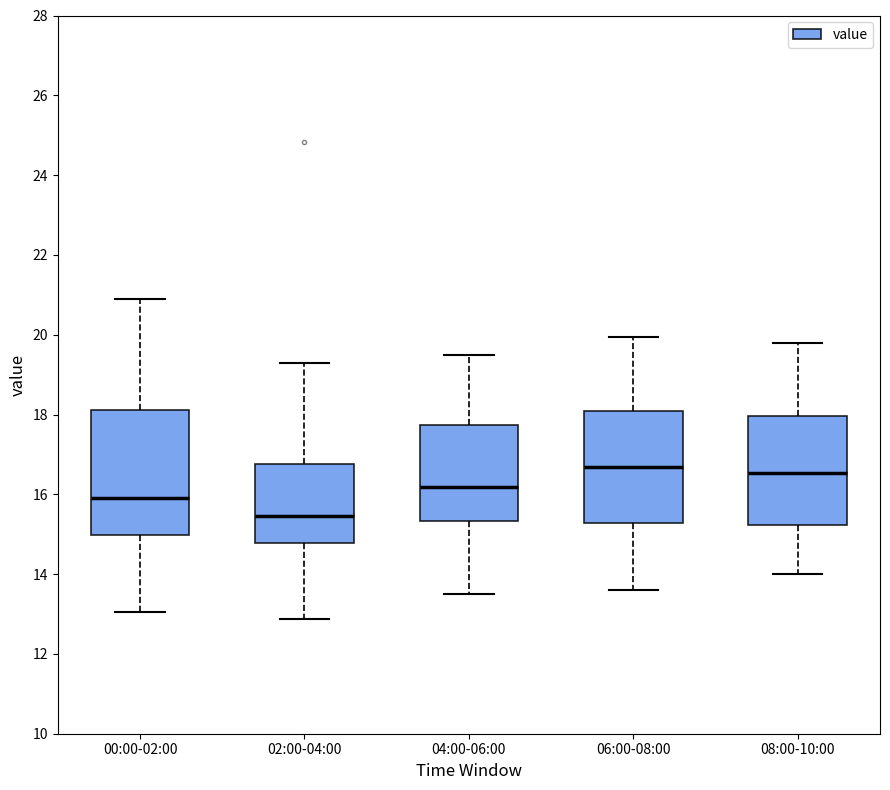

Which box is the tallest, from its lower edge to its upper edge?

00:00-02:00